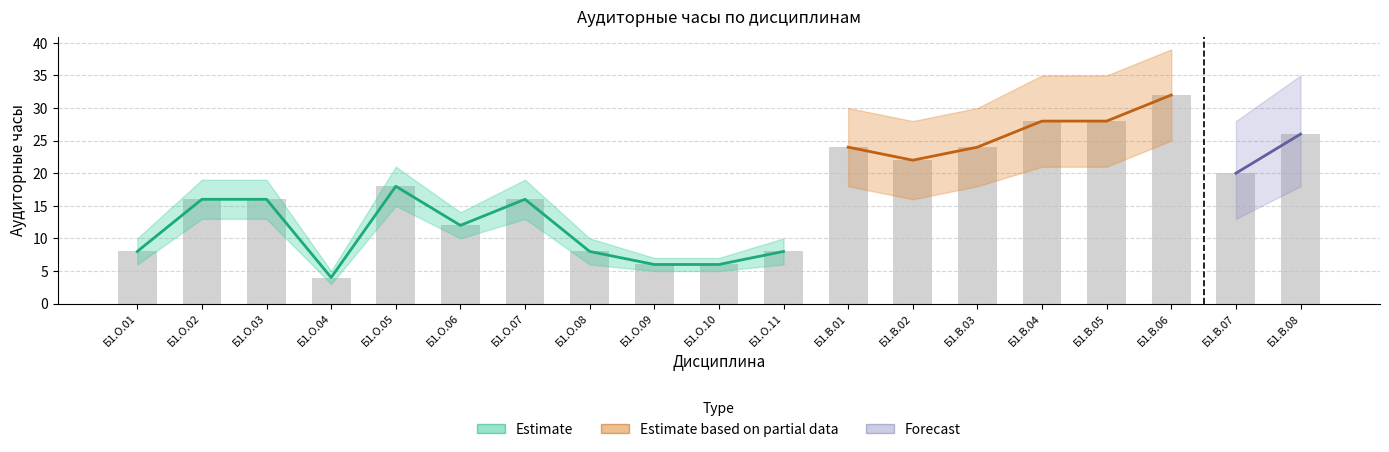

At which category does the chart reach its peak across all series?

Б1.В.06